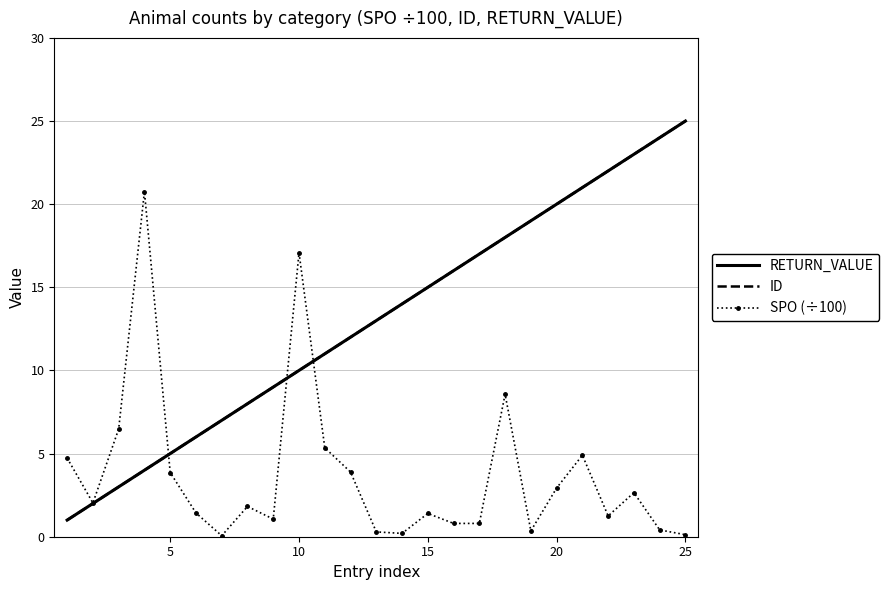

True or false: ID and RETURN_VALUE cross at least once.

False